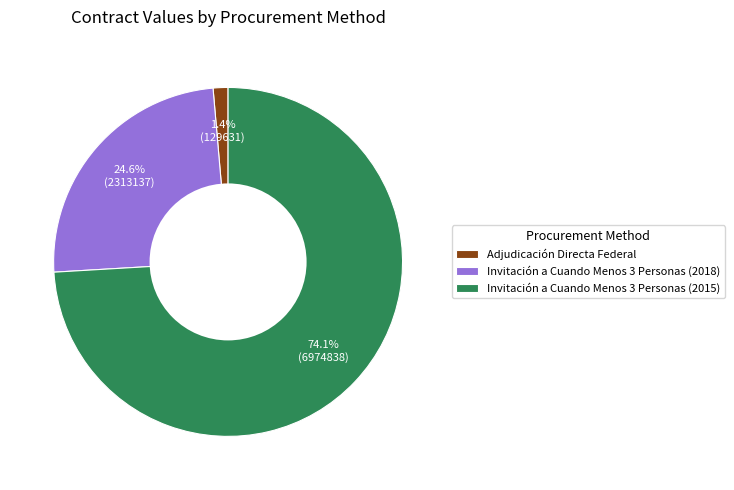

Rank the categories by value from lowest to highest.

Adjudicación Directa Federal, Invitación a Cuando Menos 3 Personas (2018), Invitación a Cuando Menos 3 Personas (2015)